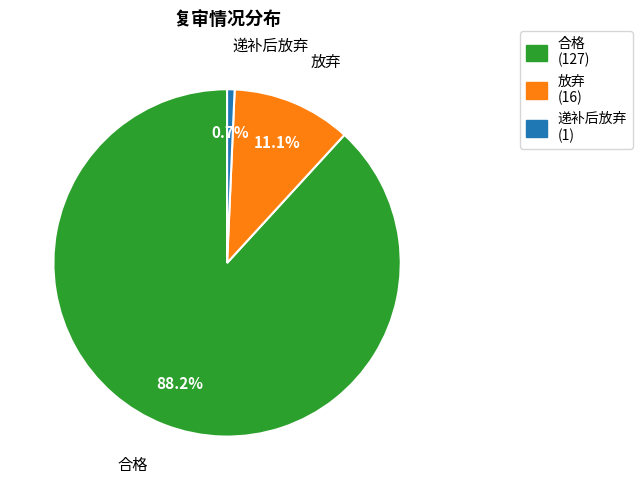

How many segments does this pie chart have?

3